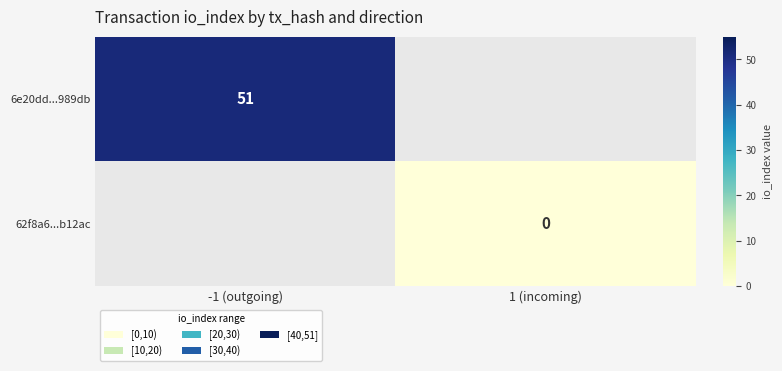

Is it true that 6e20dd...989db equals 51 at -1 (outgoing)?

True